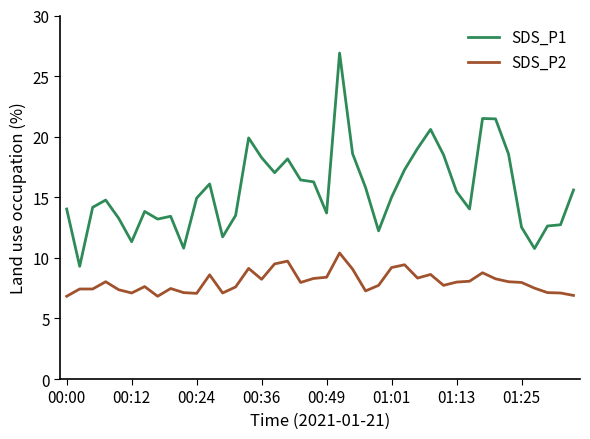

Rank the series by their maximum value, from highest to lowest.

SDS_P1, SDS_P2